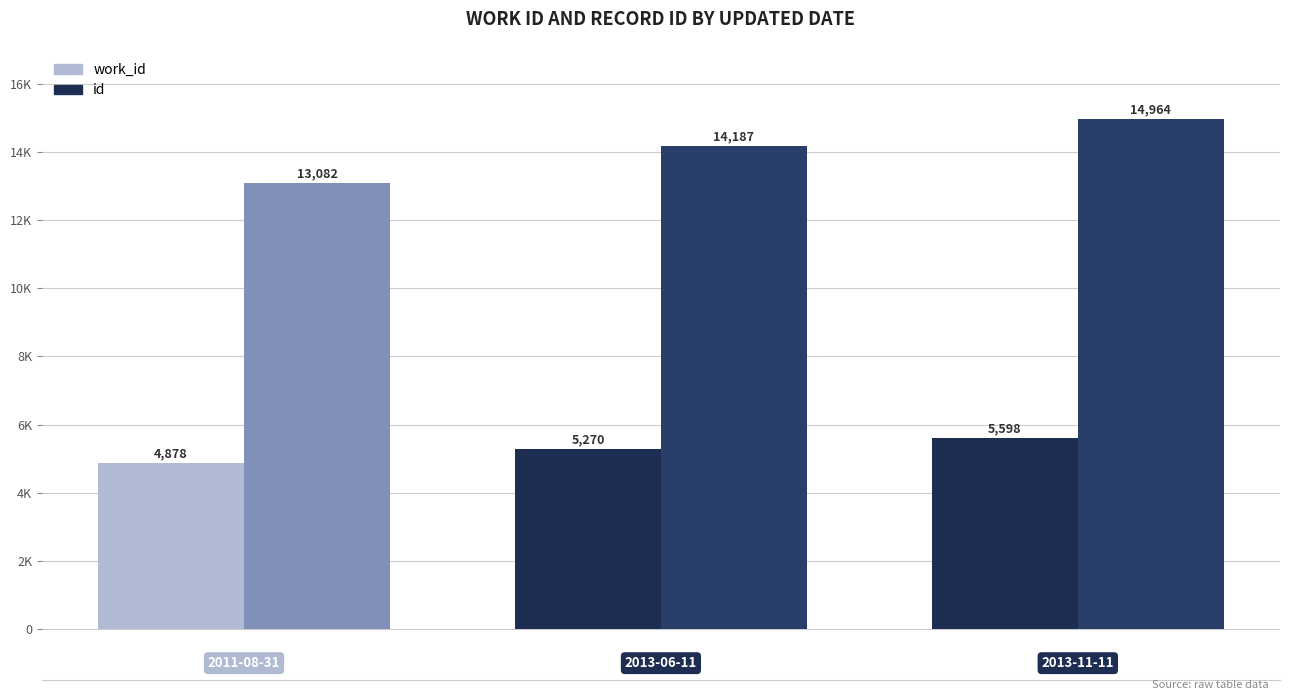

Rank the series by their maximum value, from highest to lowest.

id, work_id